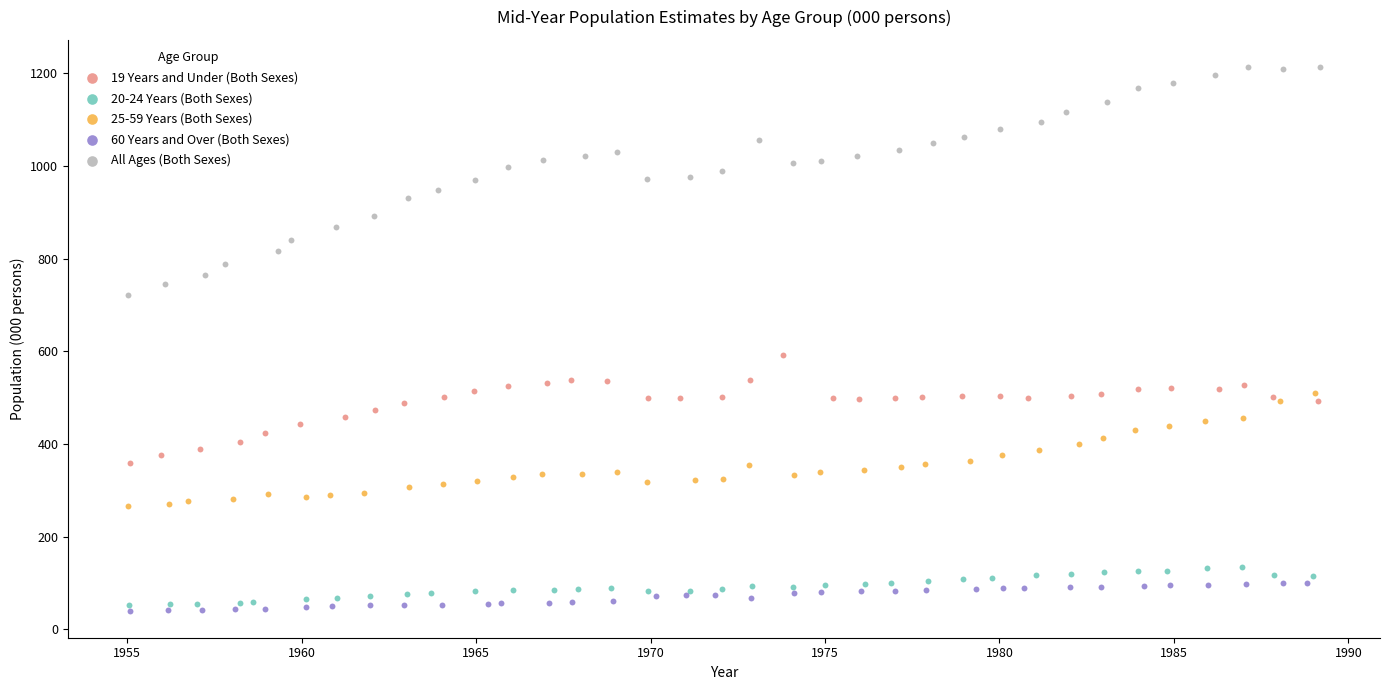

What are all the series names shown in the legend?

19 Years and Under (Both Sexes), 20-24 Years (Both Sexes), 25-59 Years (Both Sexes), 60 Years and Over (Both Sexes), All Ages (Both Sexes)